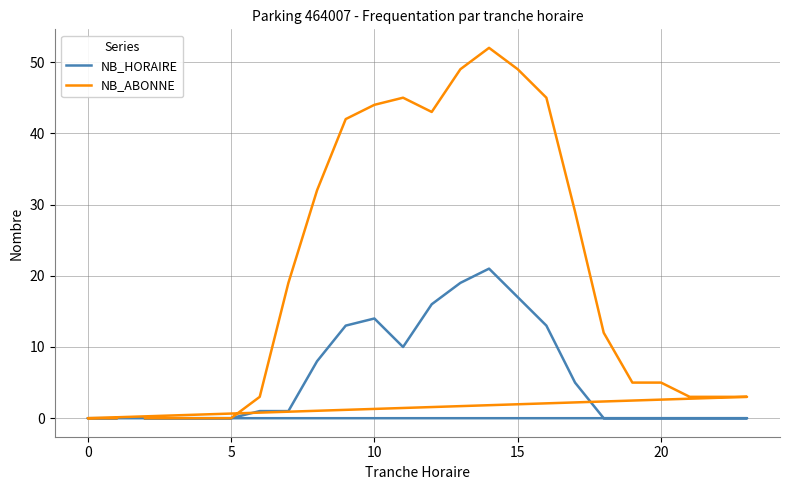

True or false: NB_HORAIRE has a value of 15 at 17.

False